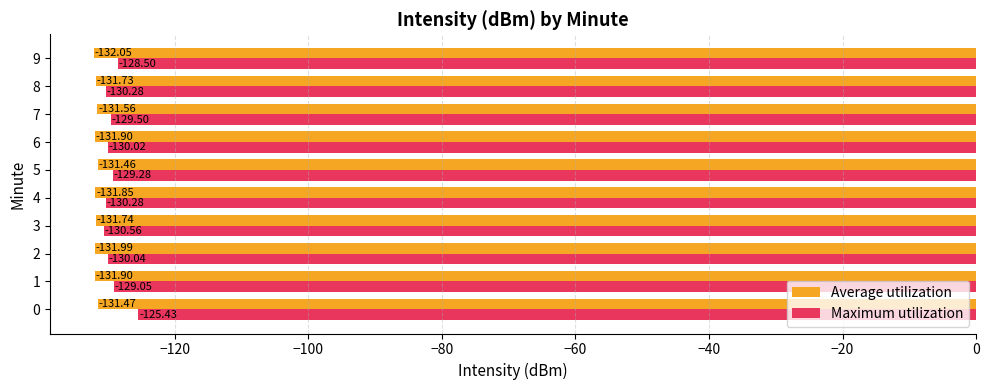

At how many categories does at least one series exceed -131?

10